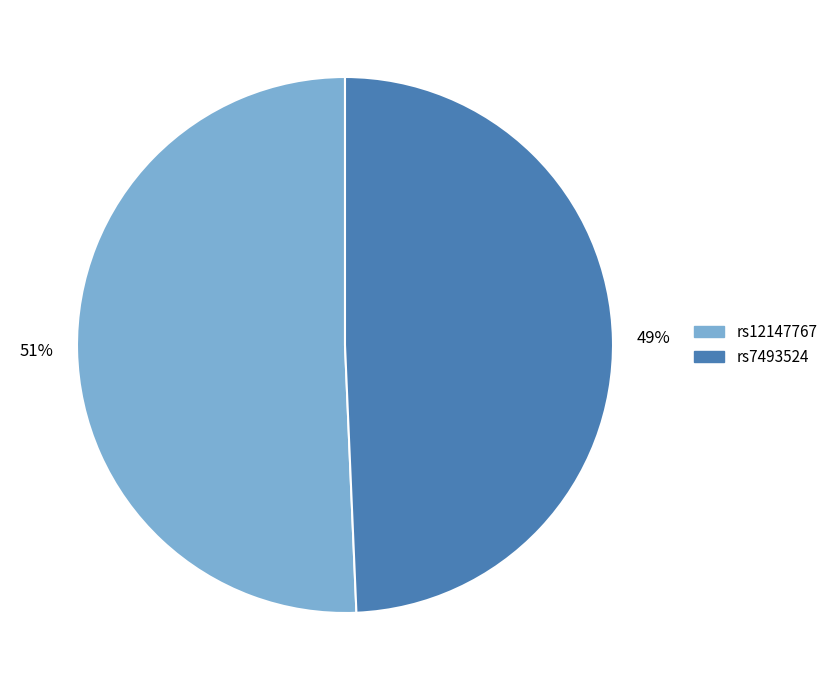

What is the smallest slice in the pie chart?

rs7493524